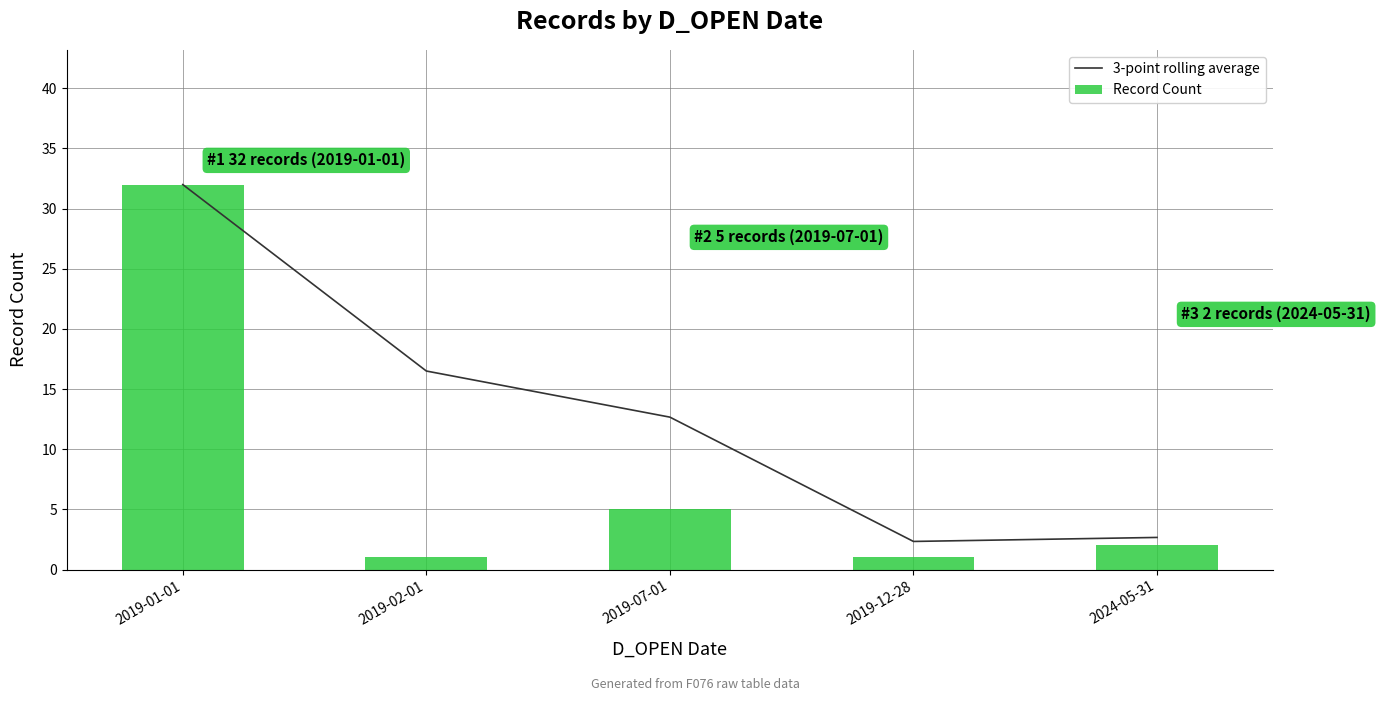

Which series has the largest total across all categories?

3-point rolling average